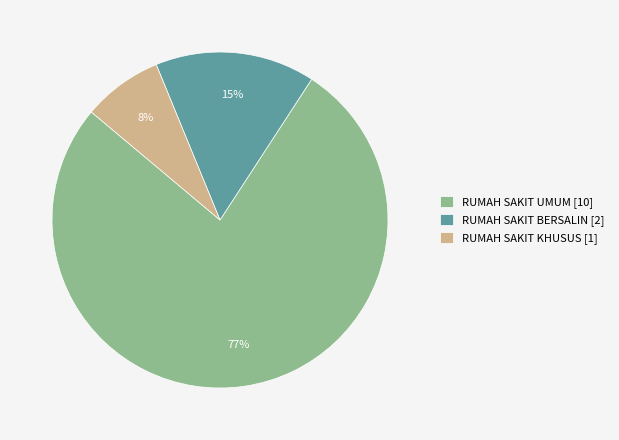

Does any single category account for the majority?

Yes